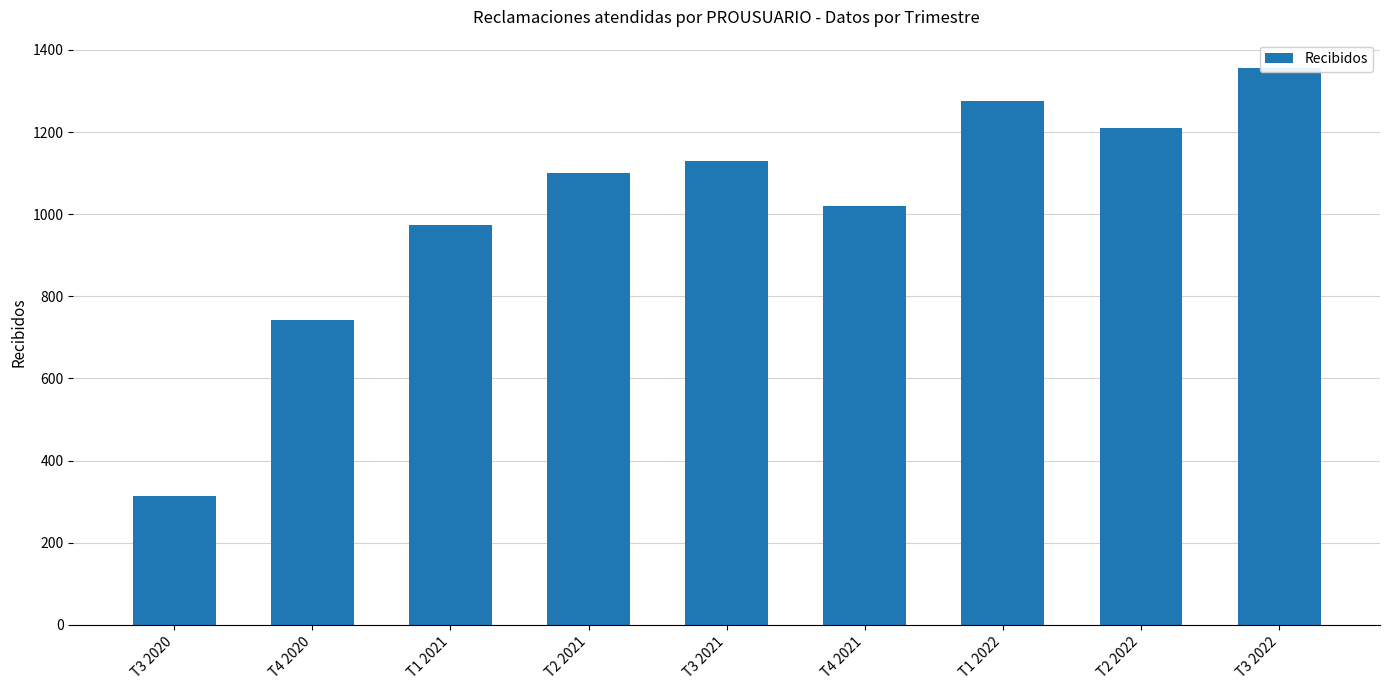

What is the average value?

1013